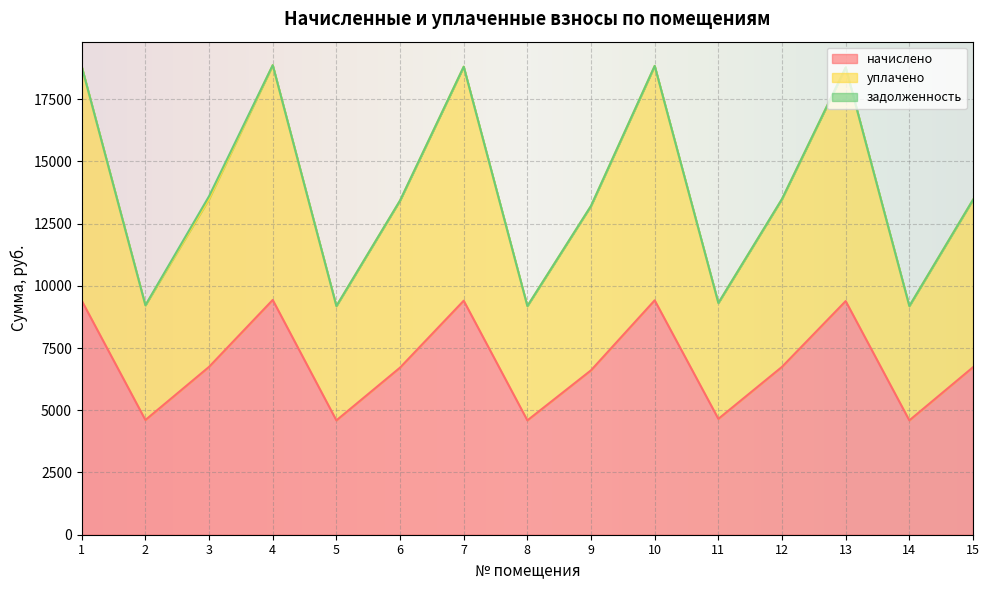

Does the chart display data point markers on the line(s)?

No